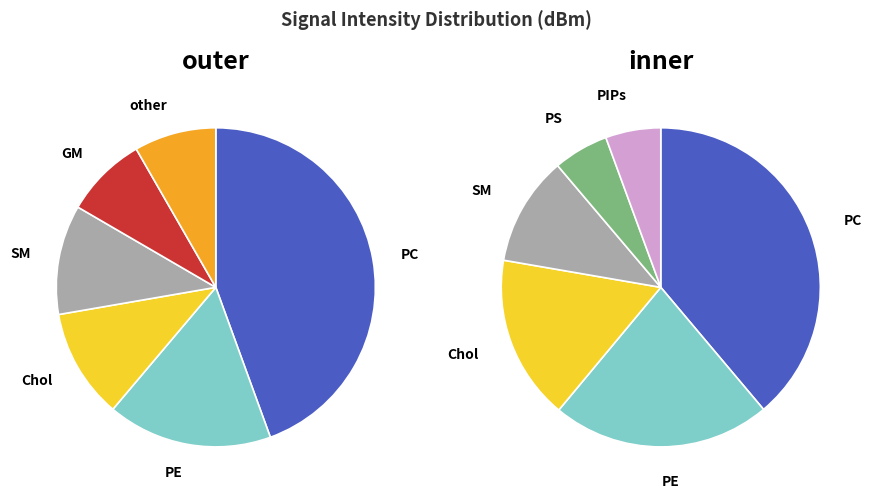

How many slices are in this pie chart?

6